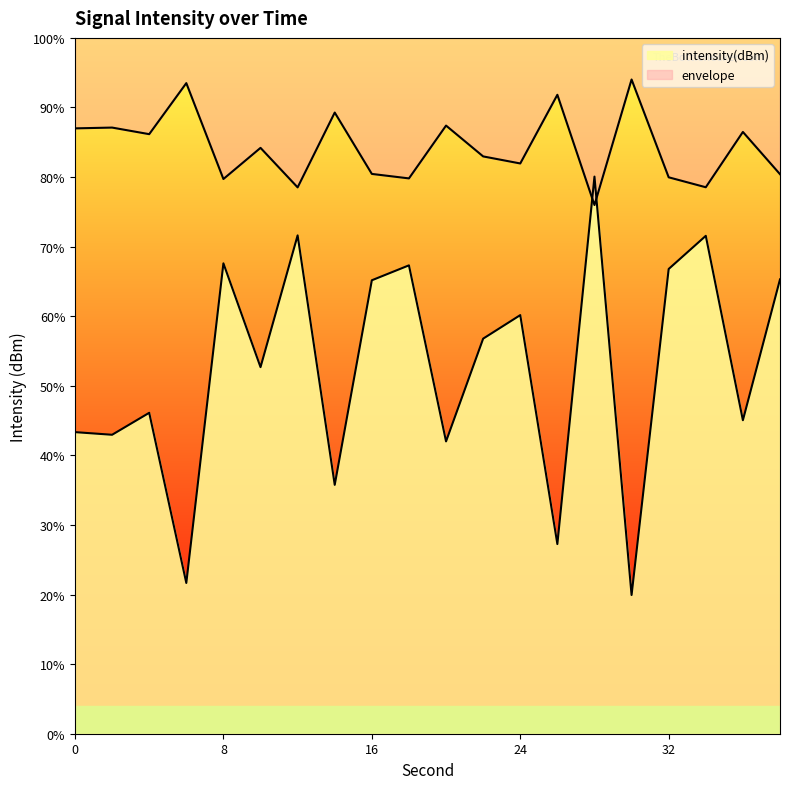

Reading left to right, transcribe all the data shown in this chart.

-131.0	-131.1	-130.3	-136.5	-125.0	-128.7	-123.9	-132.9	-125.6	-125.0	-131.4	-127.7	-126.8	-135.1	-121.8	-136.9	-125.2	-124.0	-130.6	-125.5